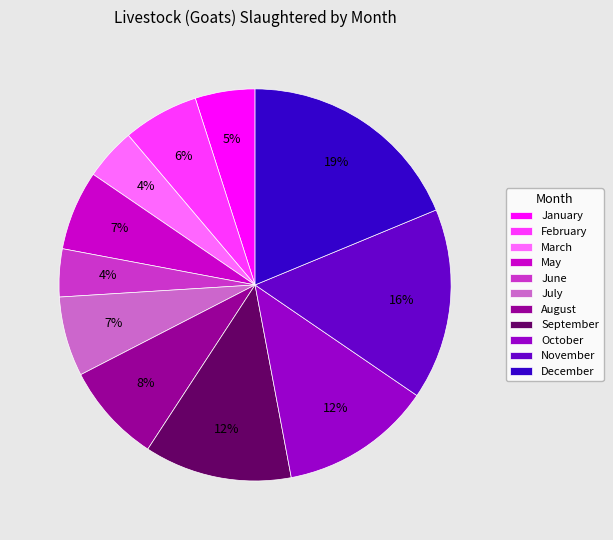

Does any single category account for the majority?

No